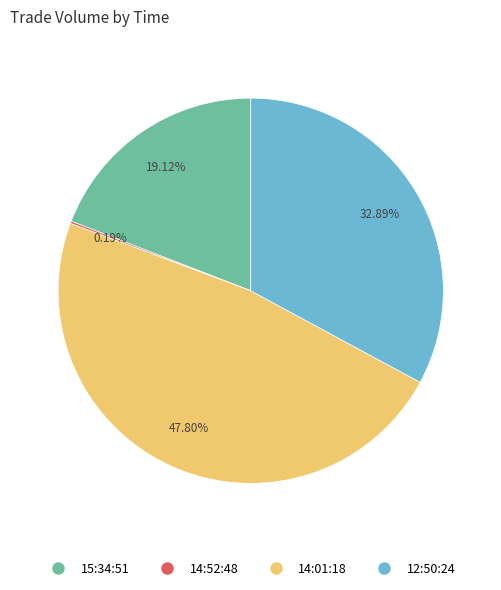

Does any single category account for the majority?

No